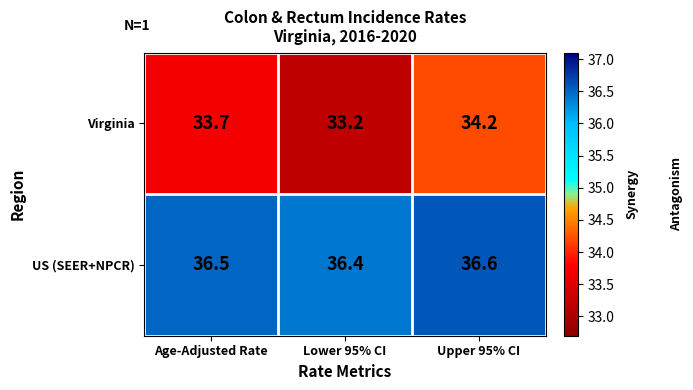

At how many categories does at least one series exceed 34?

3